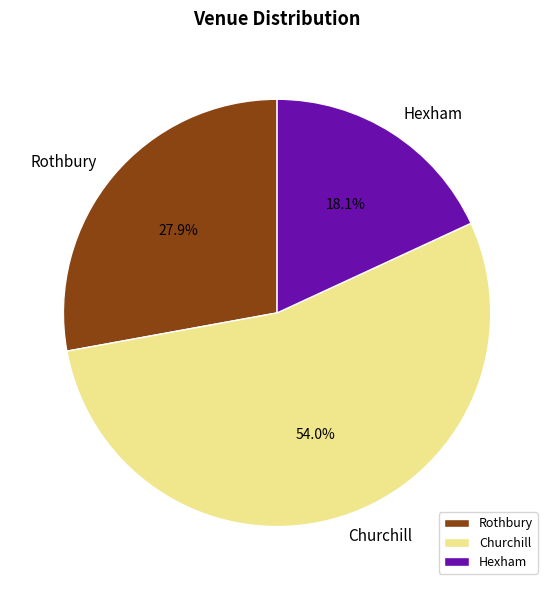

Rank the categories by value from highest to lowest.

Churchill, Rothbury, Hexham